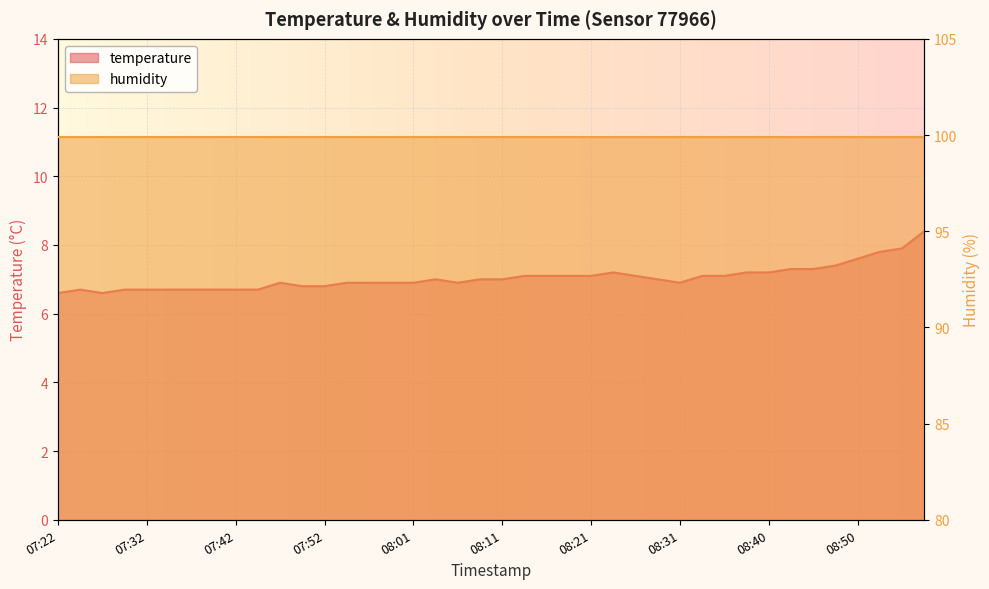

What is the average value?

7.0